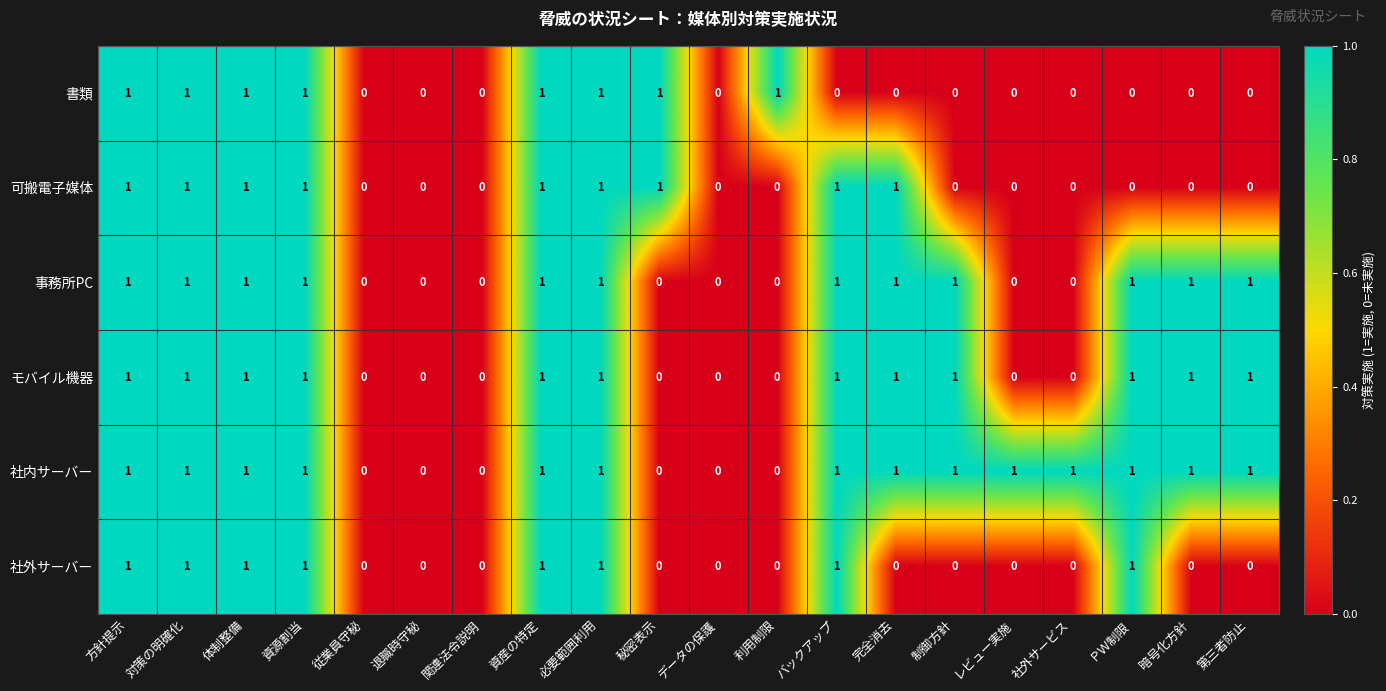

How many 社外サーバー values are between 0 and 1?

20